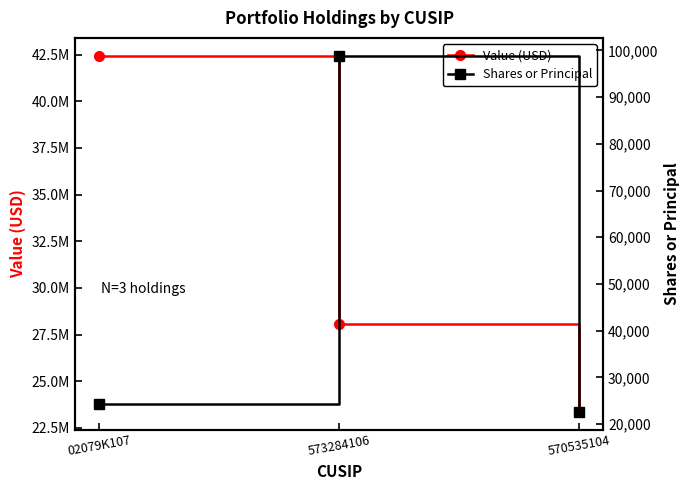

At how many categories does at least one series exceed 25187477?

2